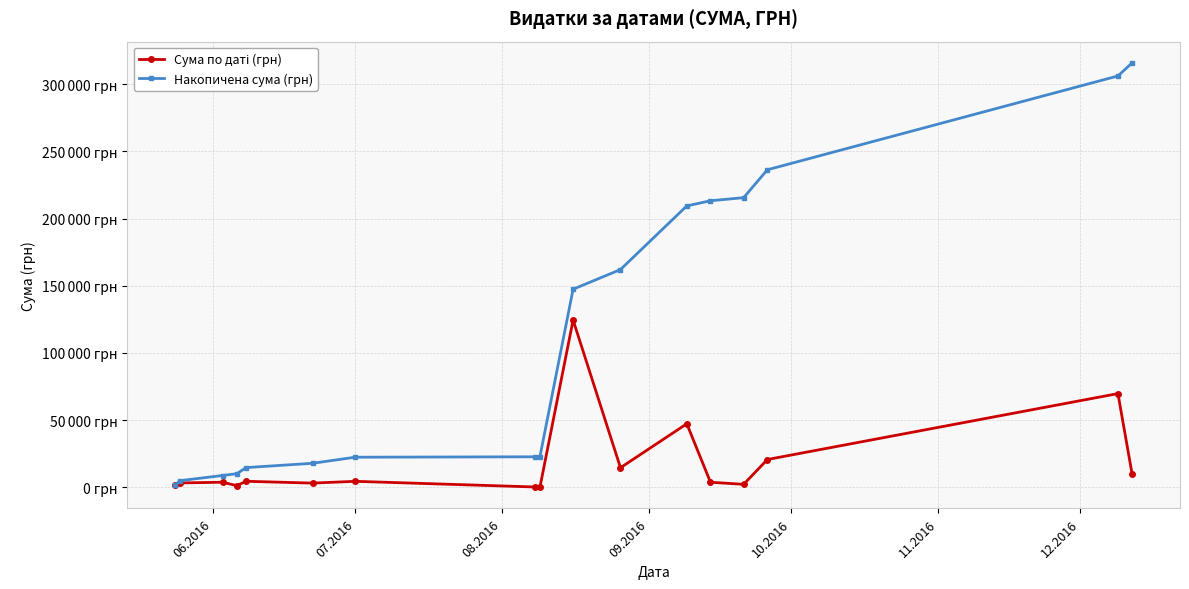

Does the chart have visible grid lines?

Yes